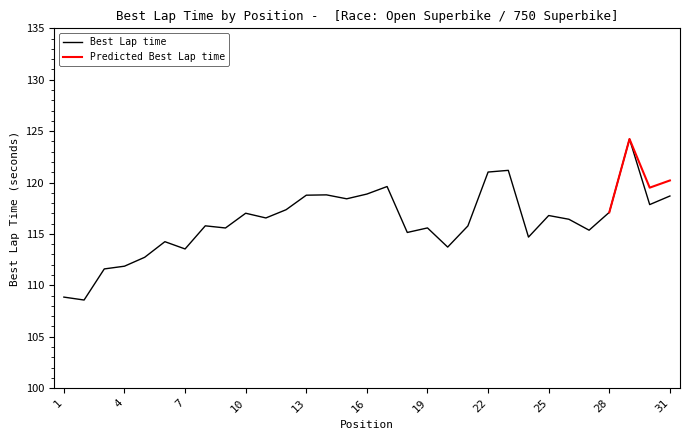

Is this an area chart (filled region under the line)?

No